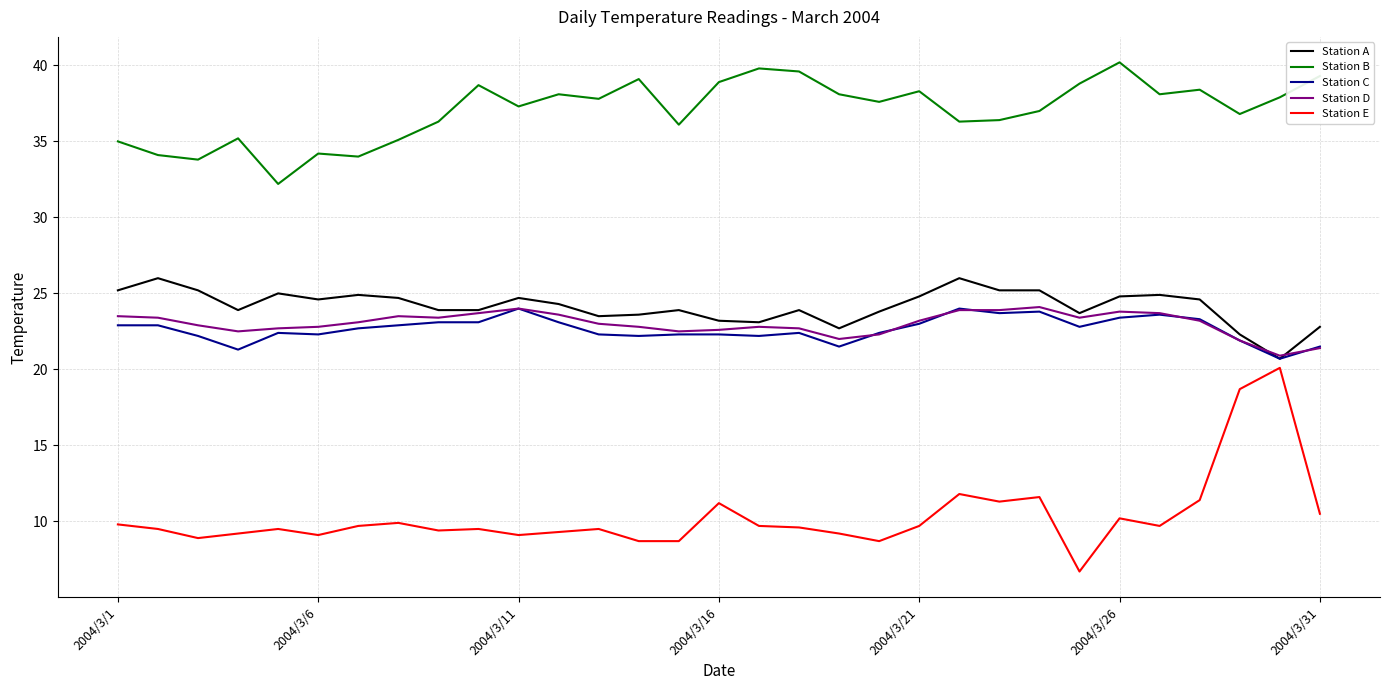

Which series has the largest range (max minus min)?

Station E